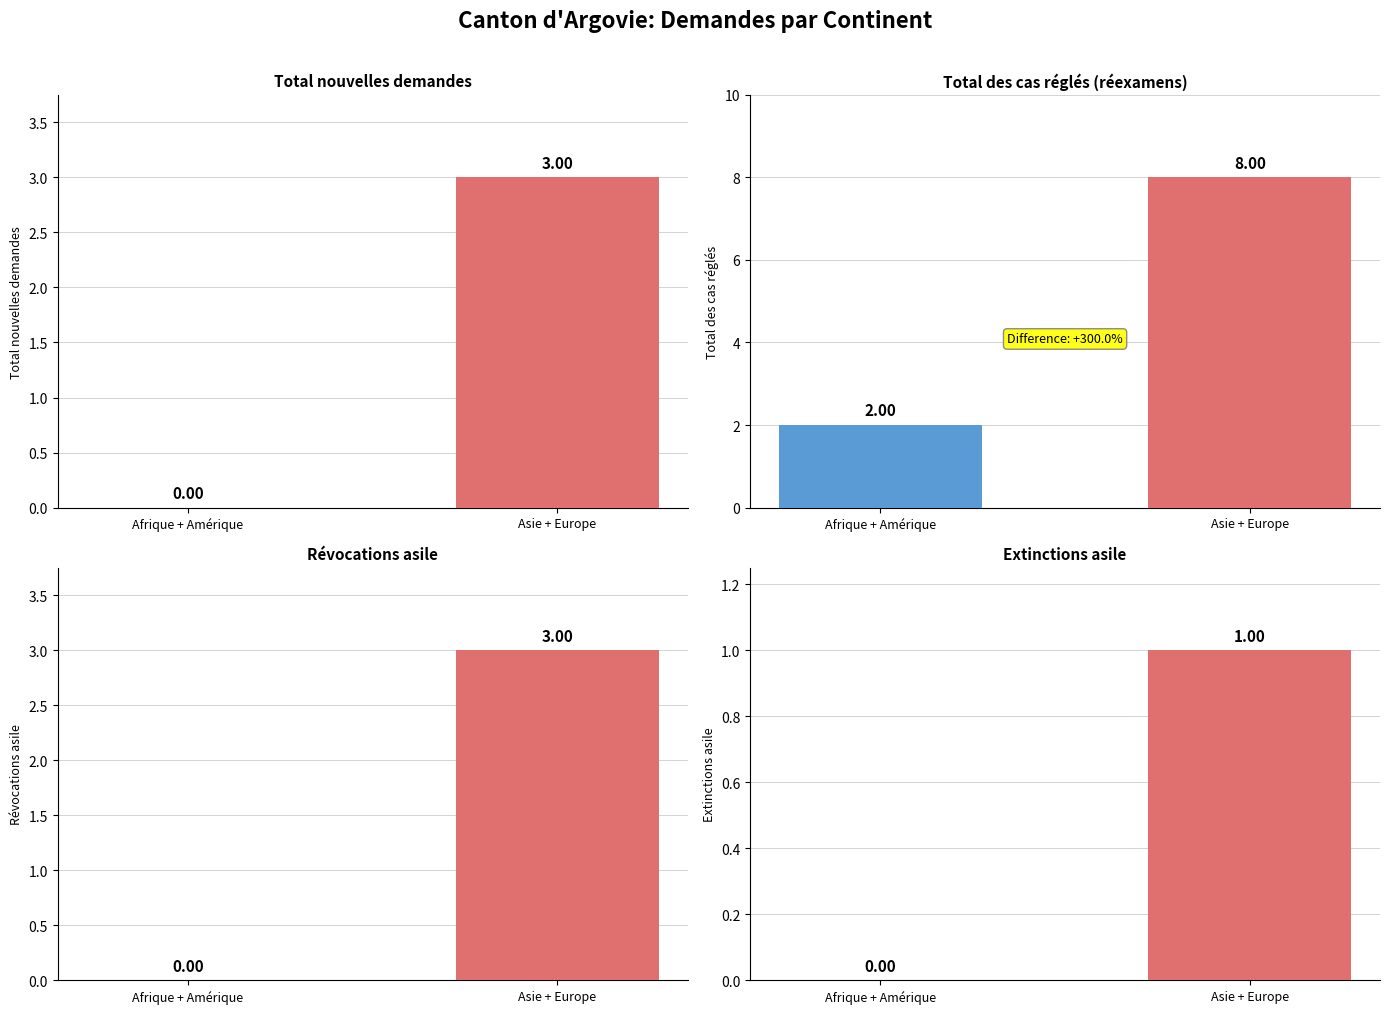

Rank the categories by value from highest to lowest.

Asie + Europe, Afrique + Amérique